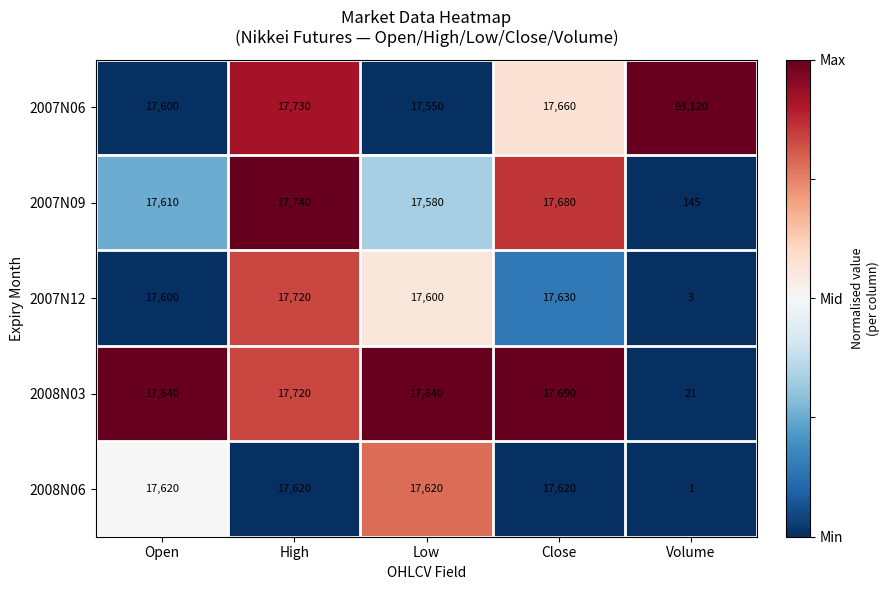

At which label is 2007N06 closest to 55335?

High